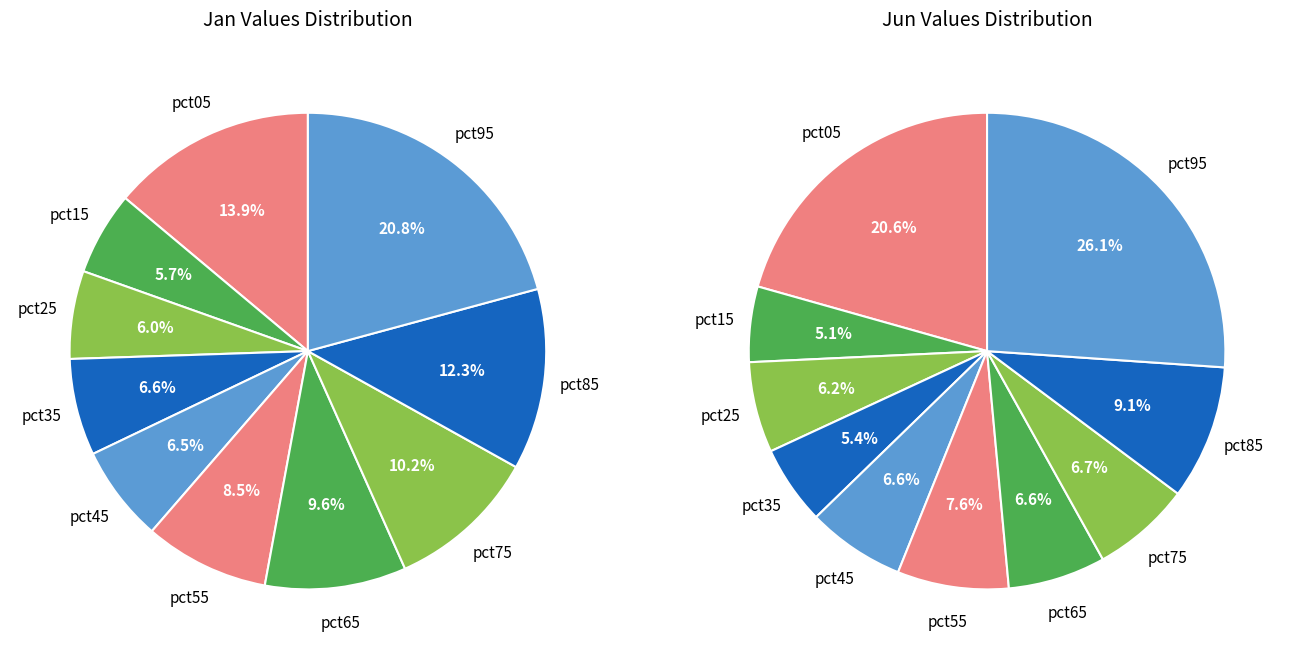

To the nearest percent, what percentage of the pie is 3?

7%